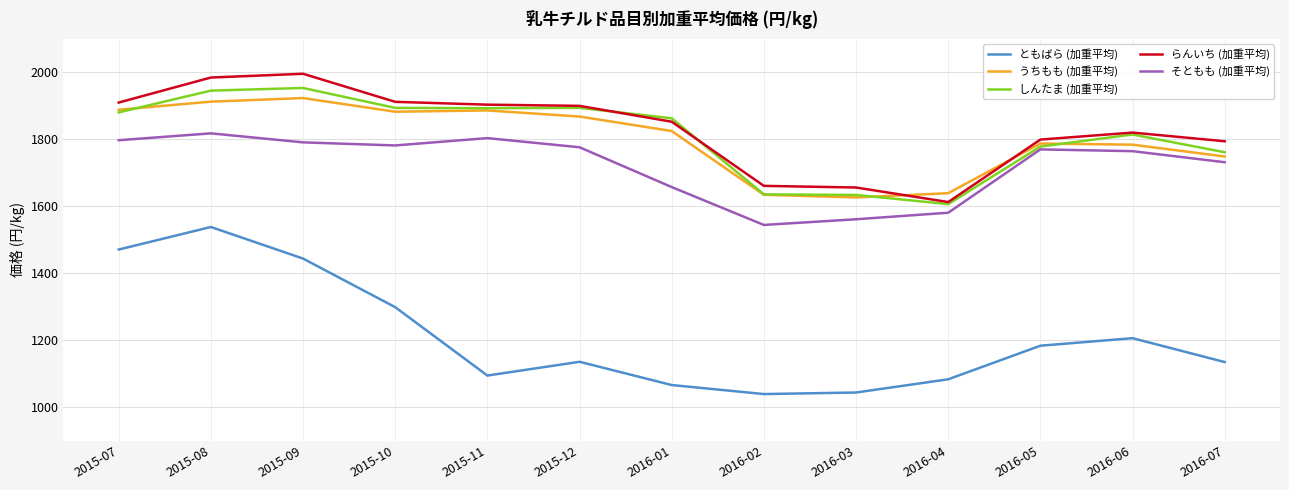

At which category is the sum across all series the highest?

2015-08